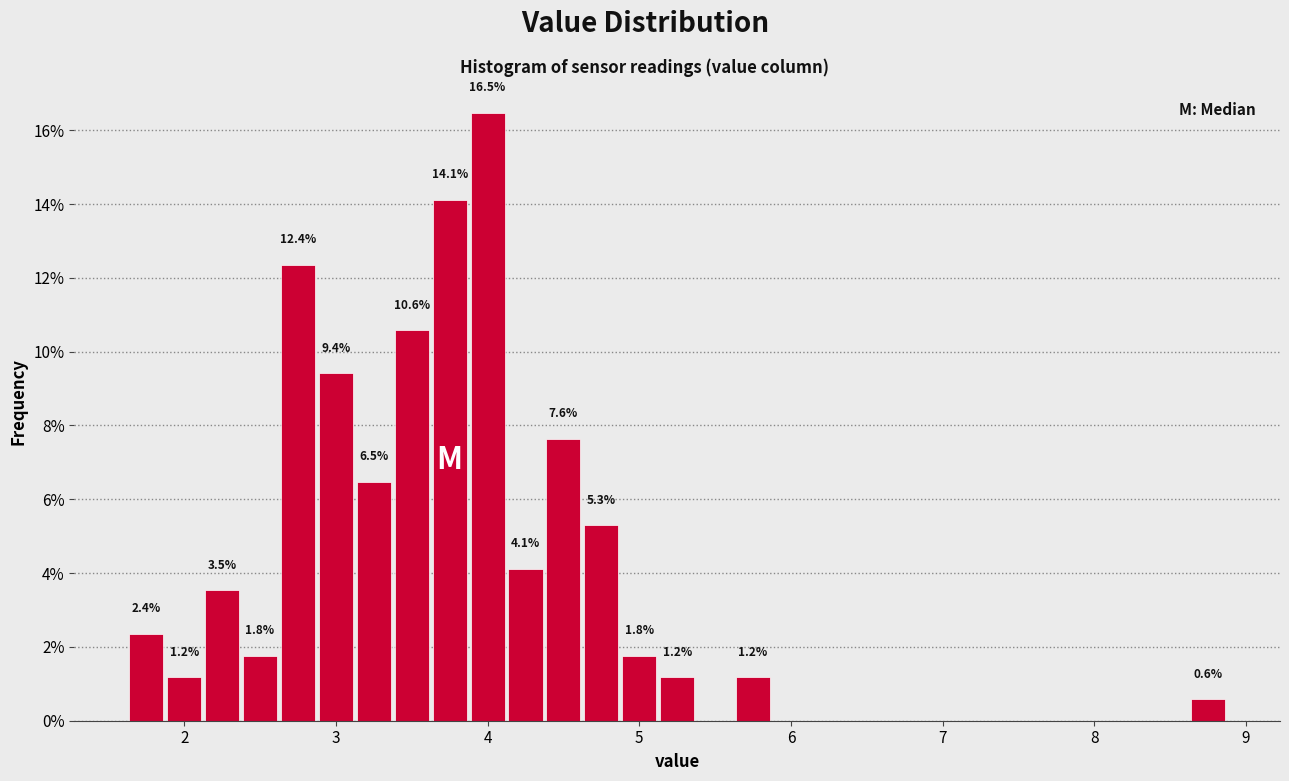

Around what value on the x-axis is the tallest bar? Give the approximate position of its centre, as read against the axis.

4.0